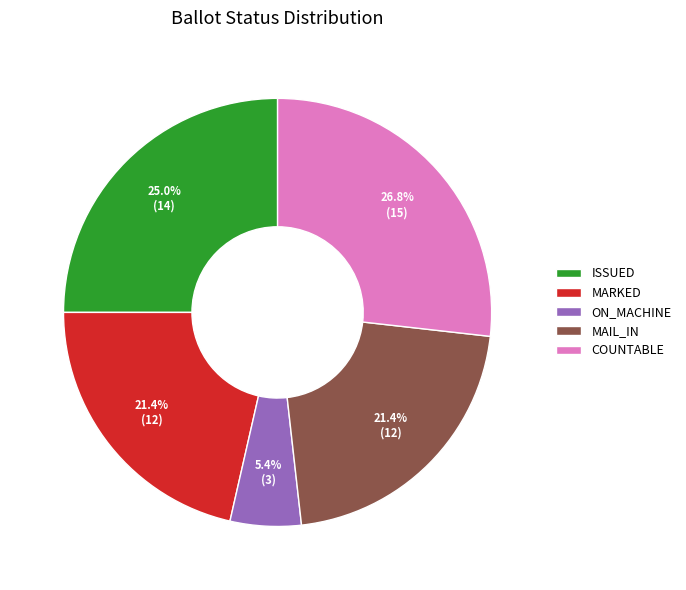

Count the number of slices in the pie.

5